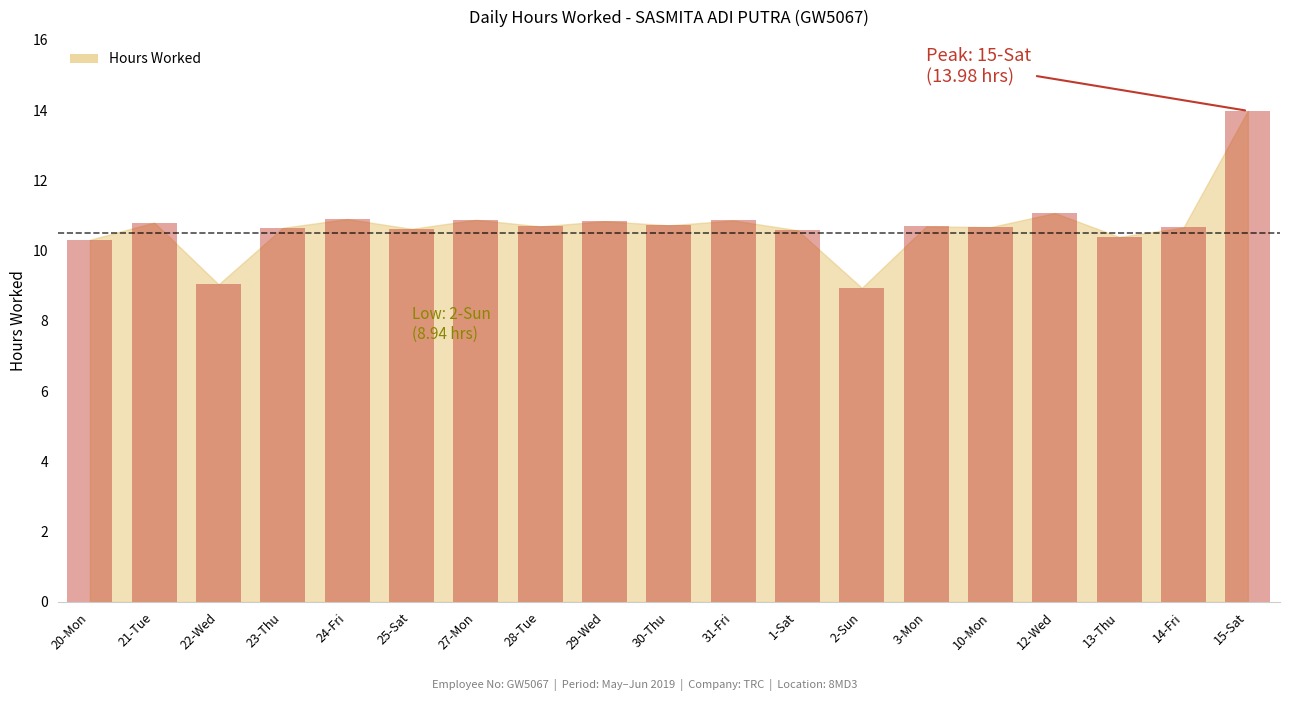

How many values are below 10?

2